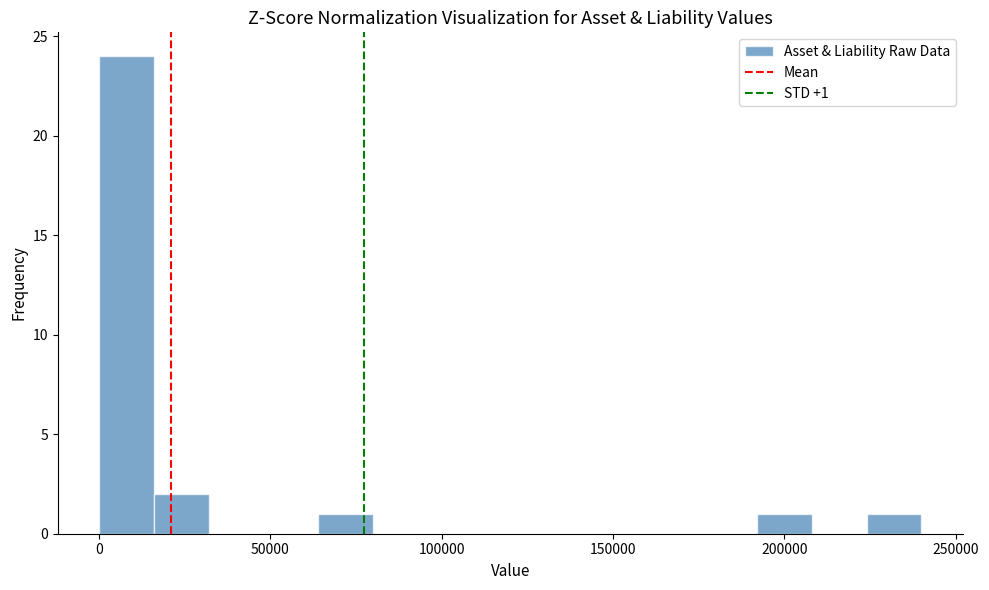

Around what value on the x-axis is the tallest bar? Give the approximate position of its centre, as read against the axis.

10000